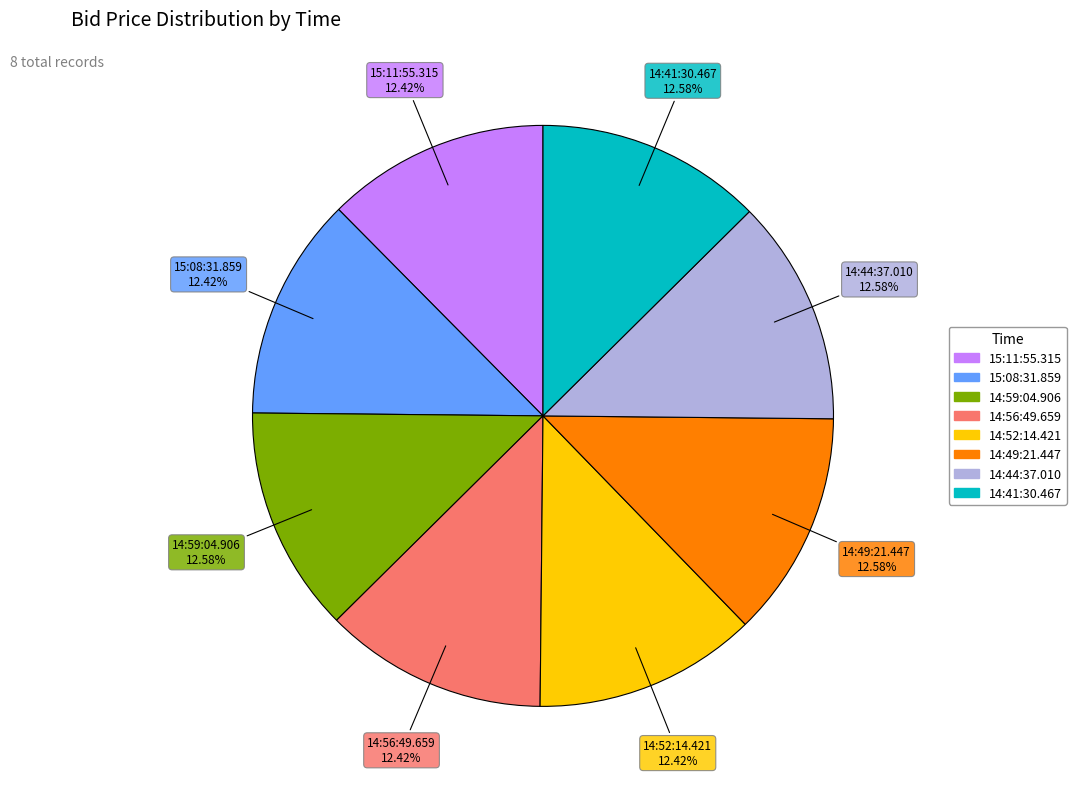

Is it true that 14:56:49.659 is 12% of the pie?

True